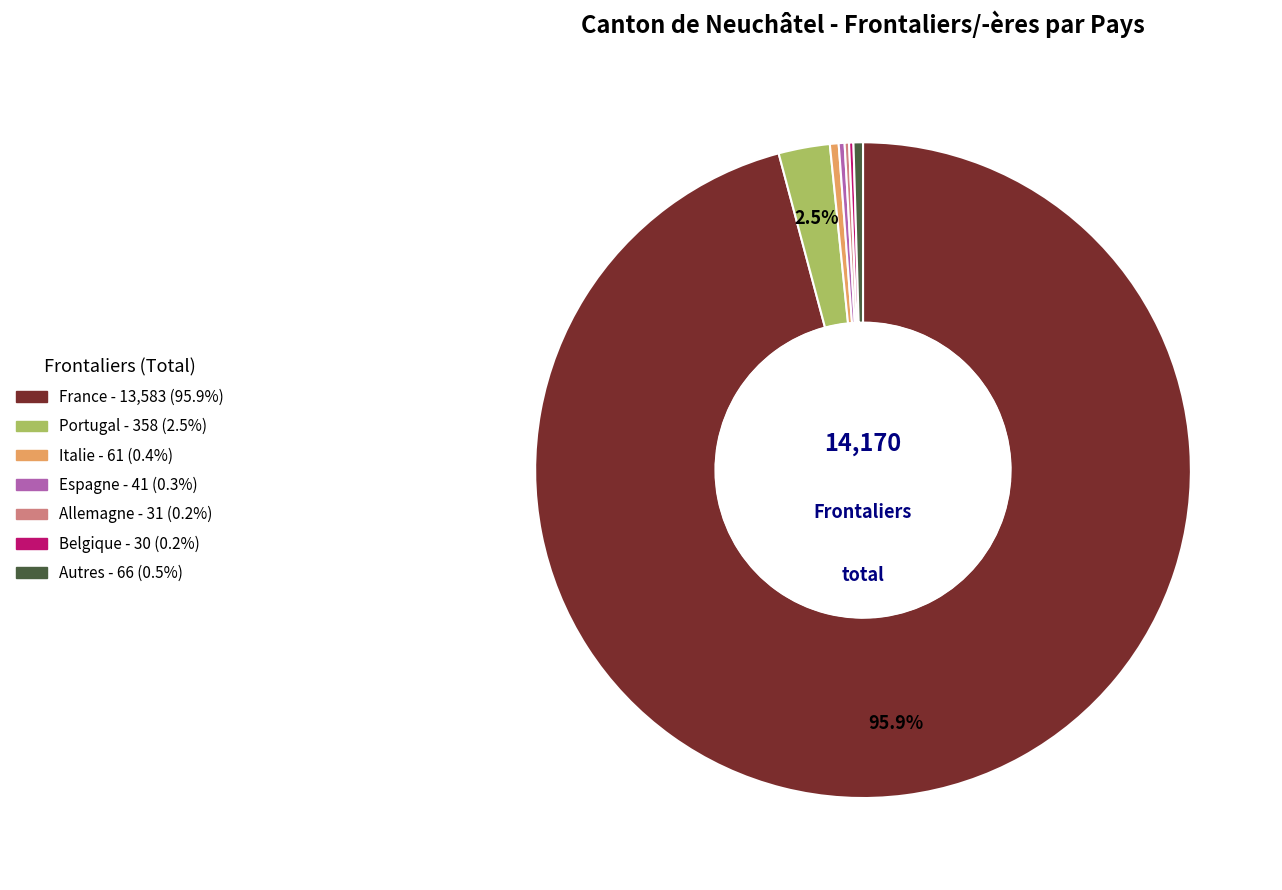

Which category has the biggest portion of the pie?

France